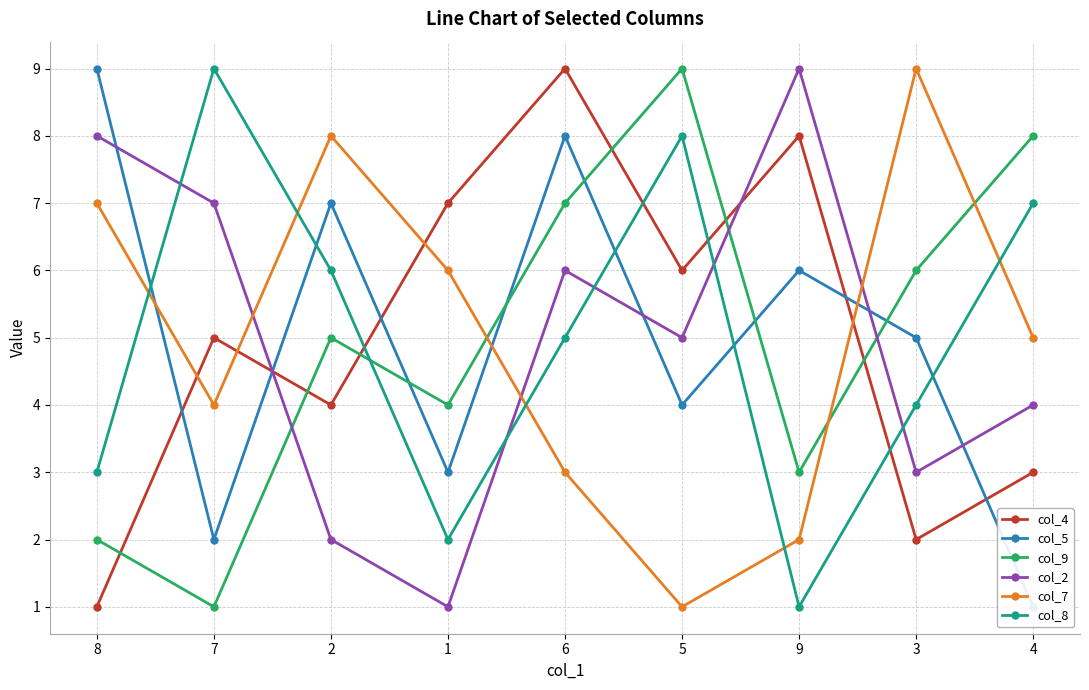

At 7, list the series in order from smallest to largest.

col_9, col_5, col_7, col_4, col_2, col_8